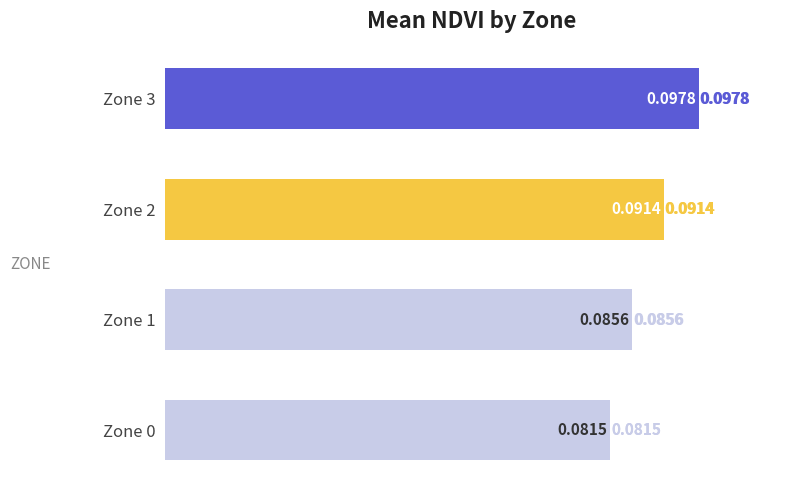

Between Zone 2 and Zone 3, which is larger?

Zone 3